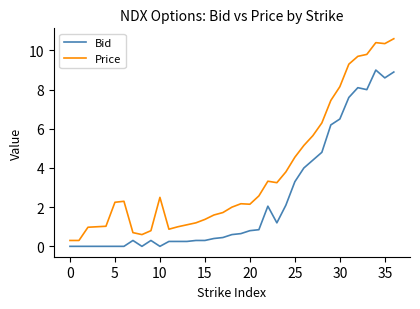

True or false: Price and Bid cross at least once.

False